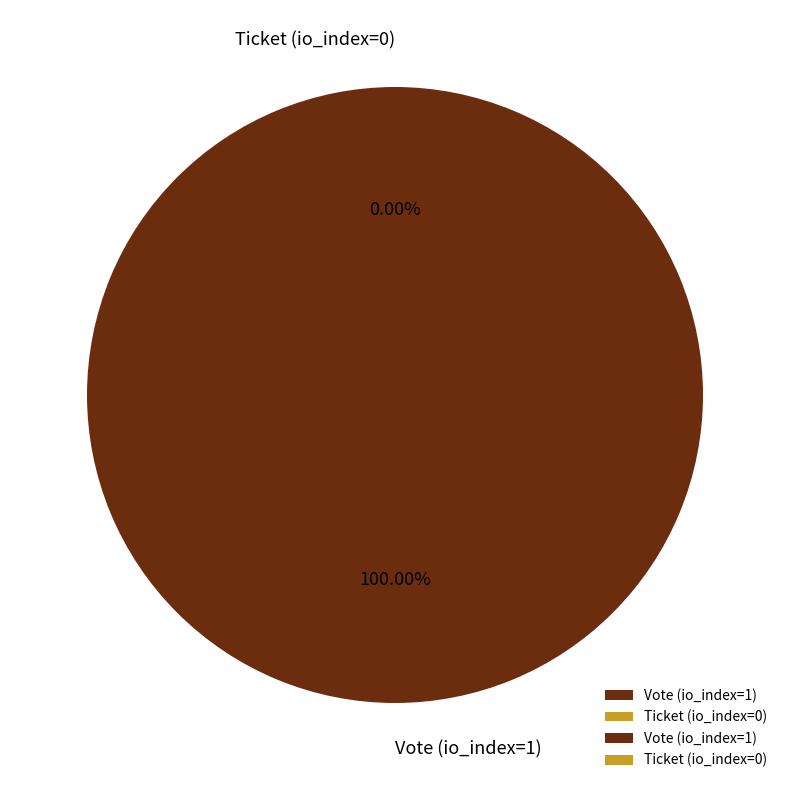

Rank the categories by value from lowest to highest.

Ticket (io_index=0), Vote (io_index=1)